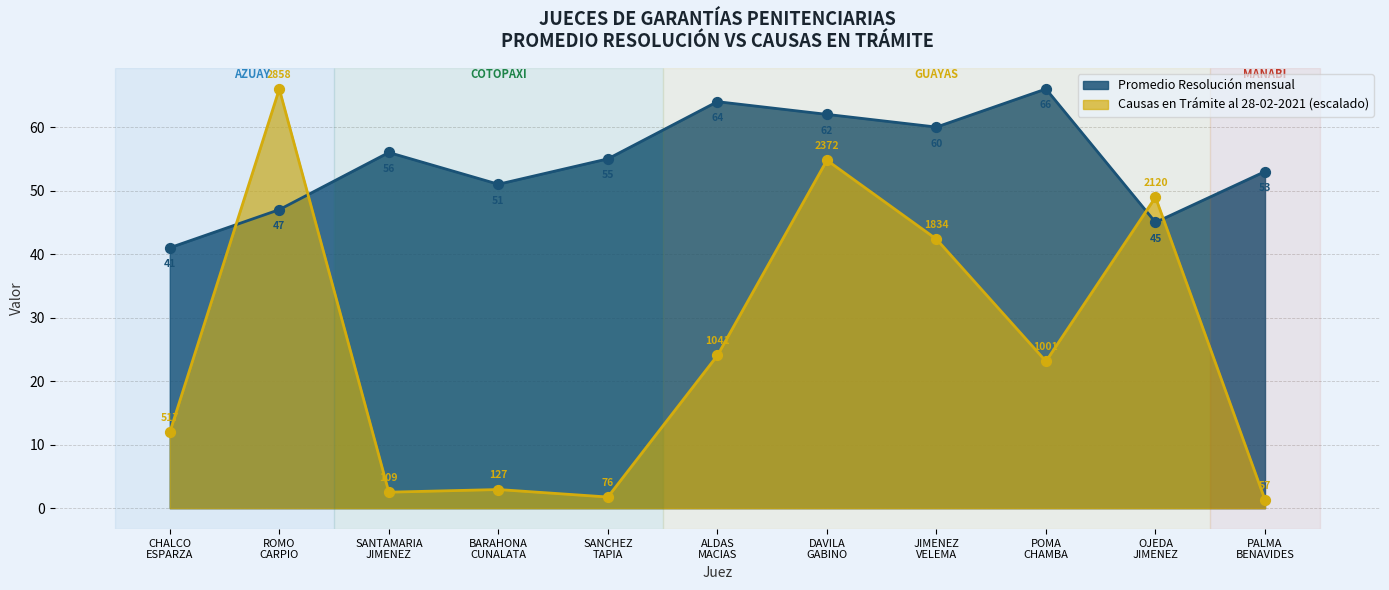

Which series contains the highest Y value?

Promedio Resolución mensual